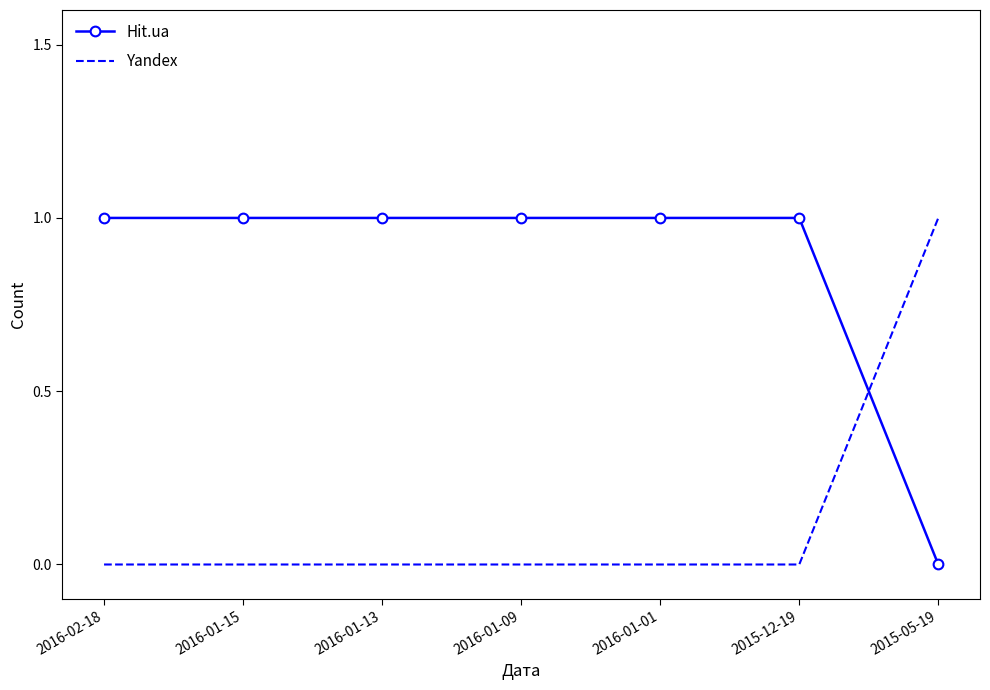

Reading left to right, what are all the values shown in this chart?

Hit.ua: 1	1	1	1	1	1	0
Yandex: 0	0	0	0	0	0	1